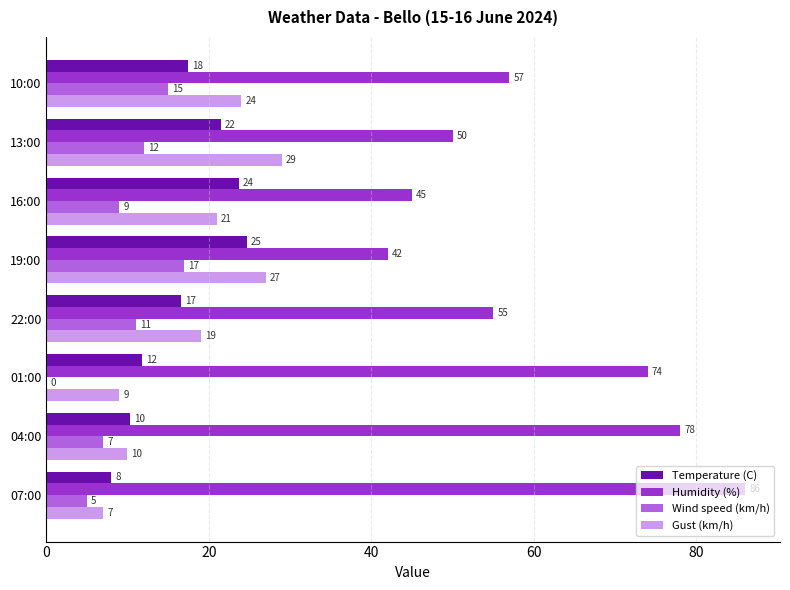

At which category is the sum across all series the highest?

10:00